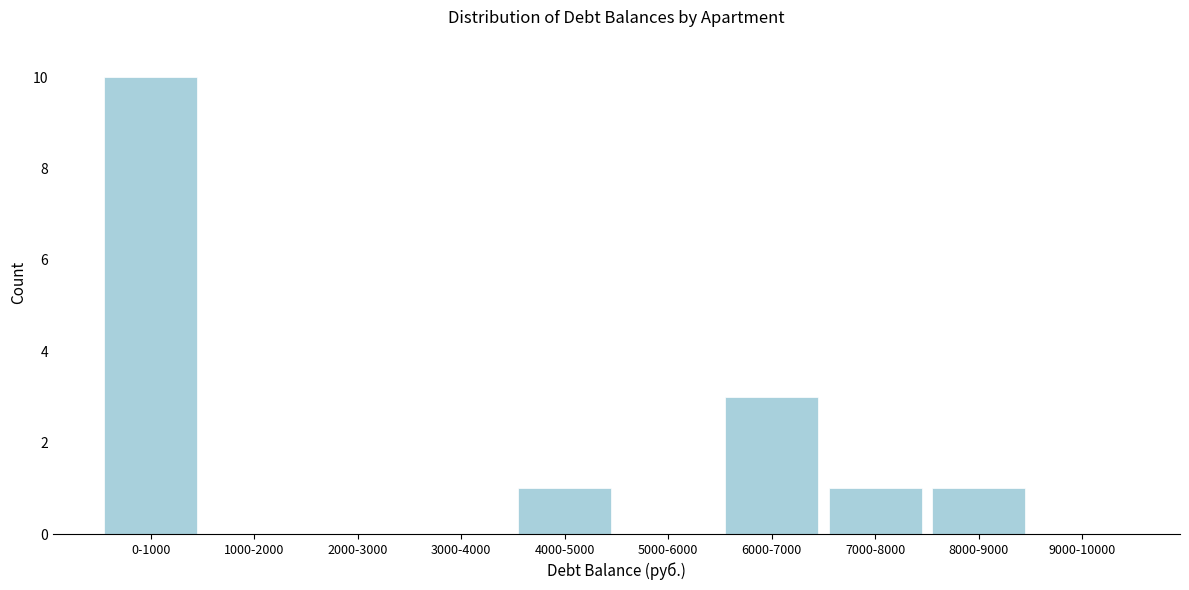

Reading left to right, extract all data points from this chart.

0-1000=10	1000-2000=0	2000-3000=0	3000-4000=0	4000-5000=1	5000-6000=0	6000-7000=3	7000-8000=1	8000-9000=1	9000-10000=0